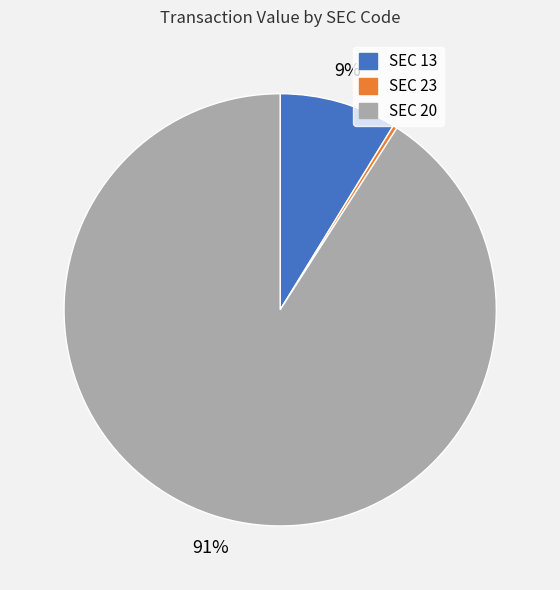

Which slice is the smallest?

SEC 23